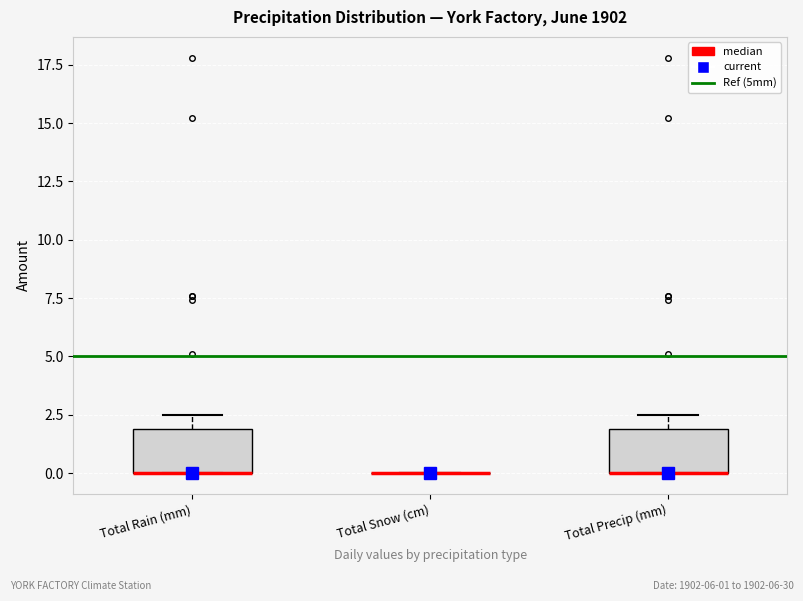

Reading left to right, read every box against the y-axis: the position of its median line, the range the box covers, and the ends of its whiskers. The values are not printed on the chart, so give them approximately, as read against the axis.

Total Rain (mm): median 0.0 (drawn on the box's lower edge), box 0.0 to 2.0, whiskers 0.0 to 2.5
Total Snow (cm): box collapsed to a line at 0.0, whiskers 0.0 to 0.0
Total Precip (mm): median 0.0 (drawn on the box's lower edge), box 0.0 to 2.0, whiskers 0.0 to 2.5